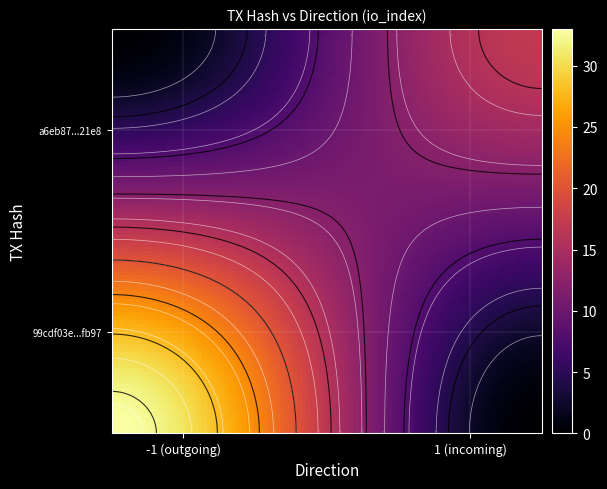

How many values in 99cdf03e0225435cef3773554ba96224386fb97 are above zero?

1